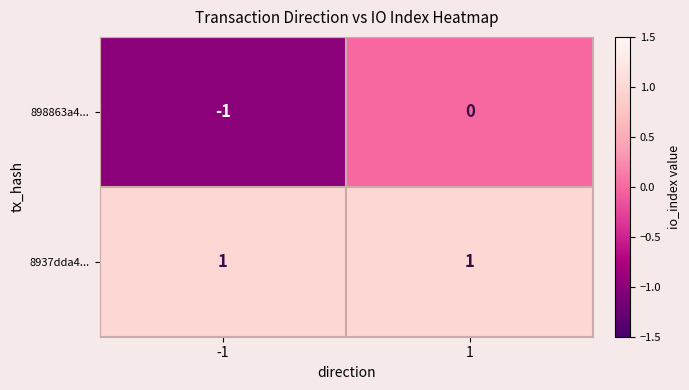

Is it true that 8937dda4... equals 1 at 1?

True